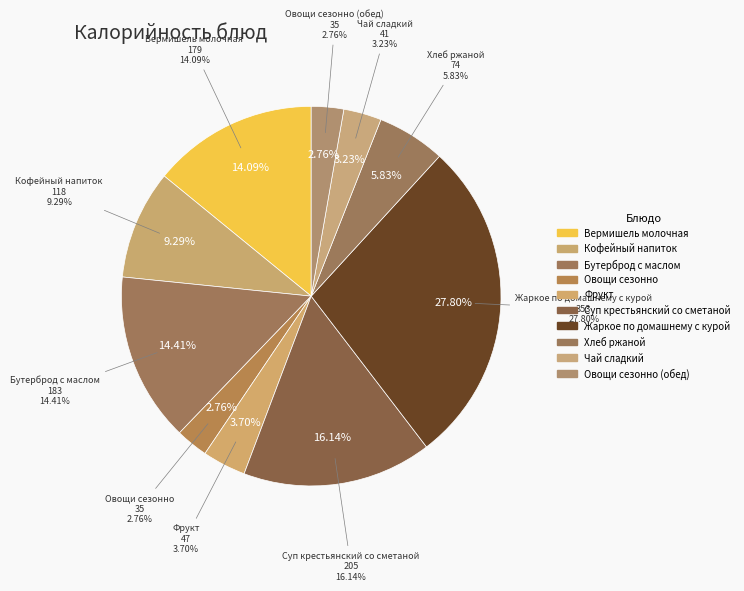

What is the largest slice in the pie chart?

Жаркое по домашнему с курой